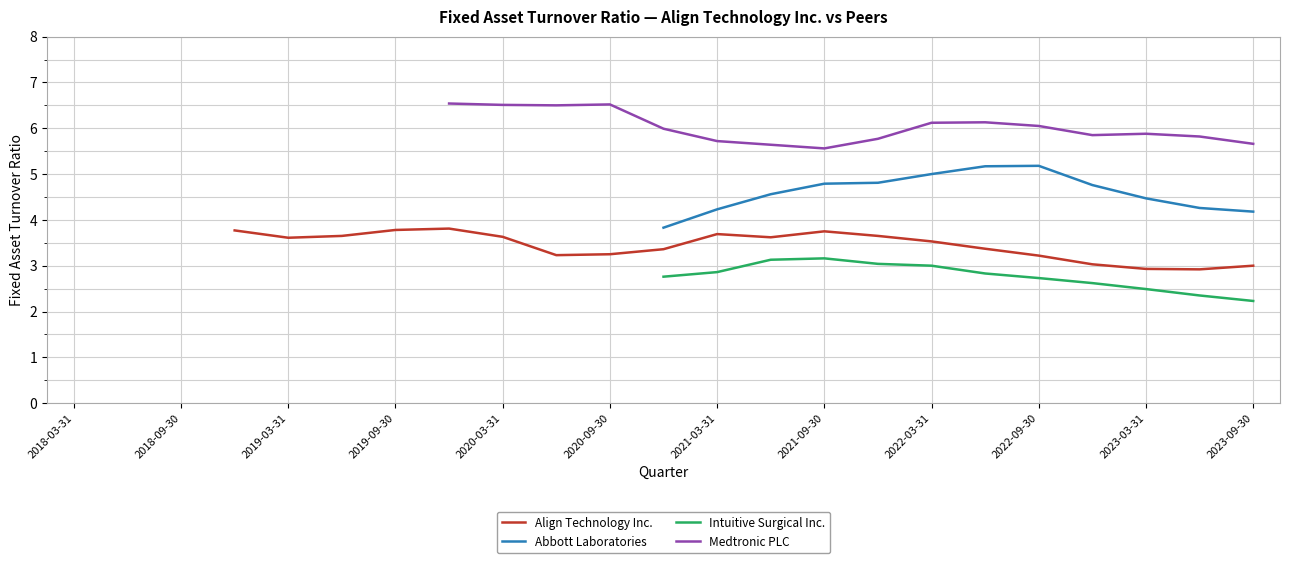

True or false: Medtronic PLC has a value of 6.5 at 2020-06-30.

True